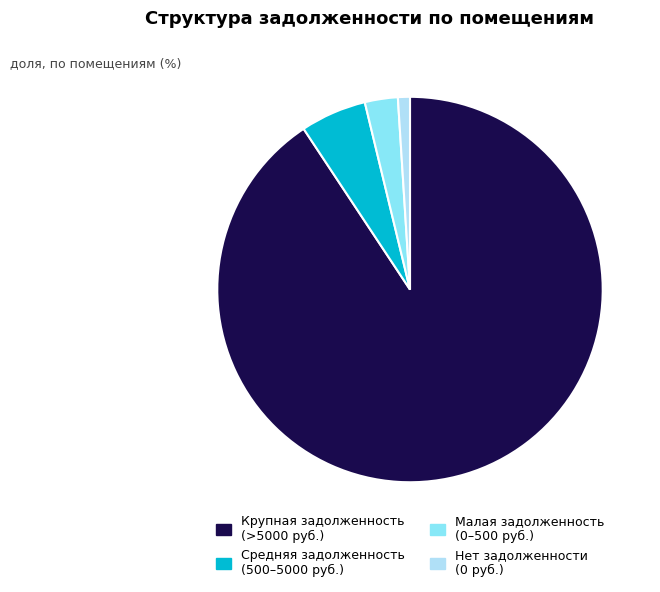

Is there any slice that represents more than half of the pie?

Yes